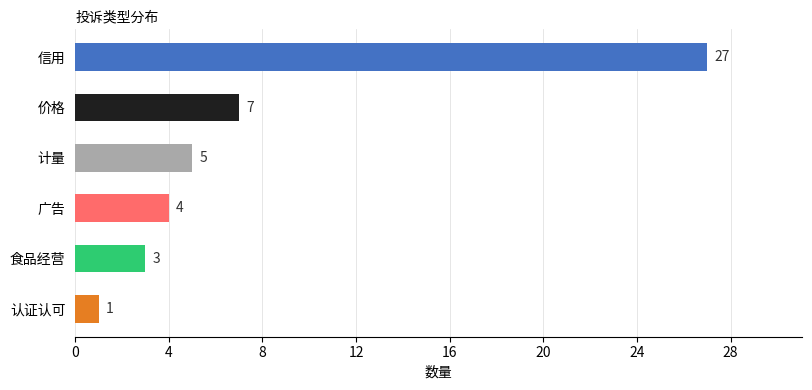

How many data points does each series have?

6